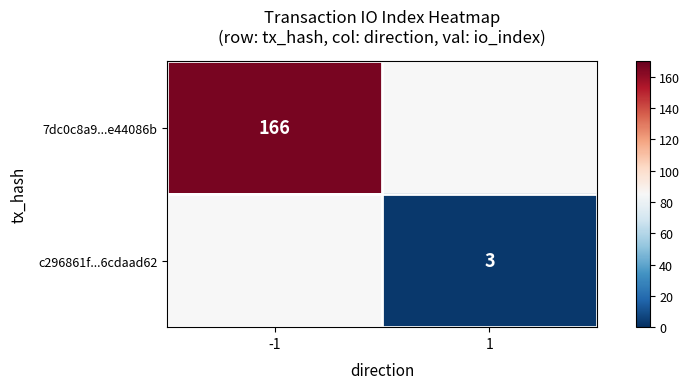

Count the number of categories in the chart.

2